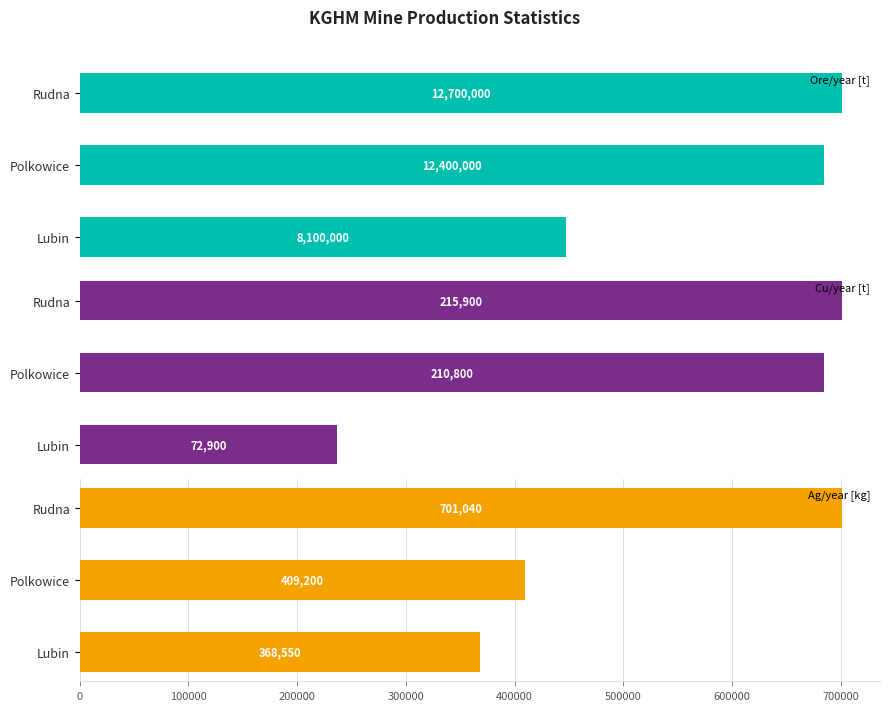

What is the average value of the Cu/year [t] series?

166533